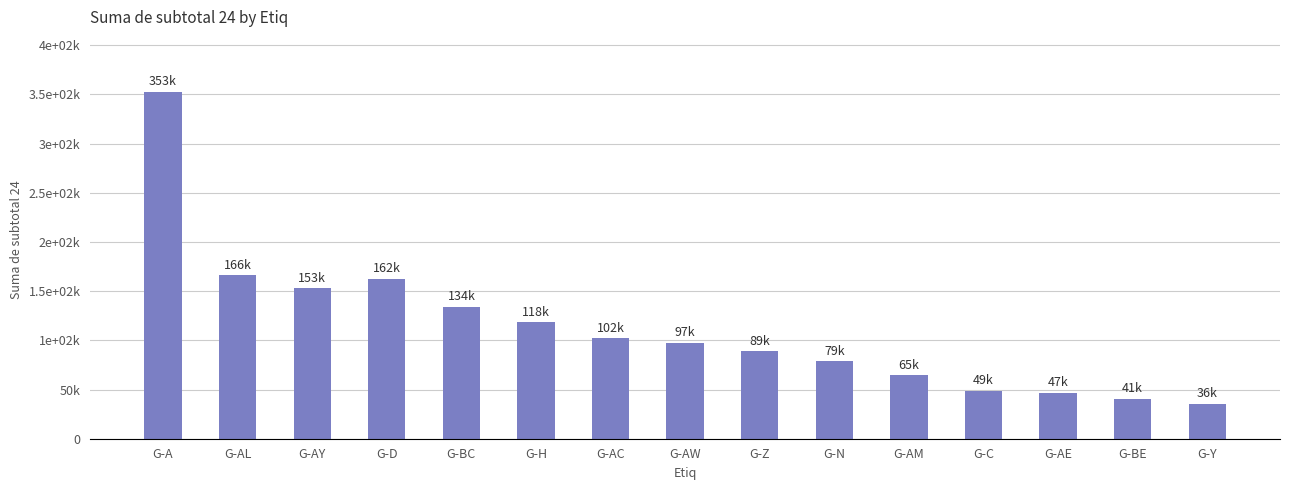

What is the ratio of the value at G-AM to the value at G-A?

0.2